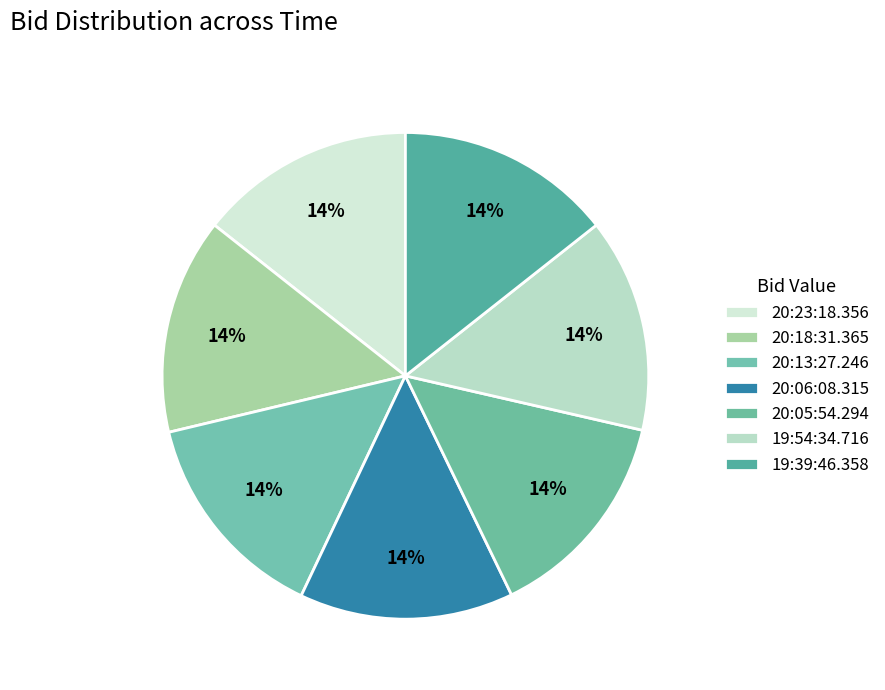

What is the smallest slice in the pie chart?

20:13:27.246